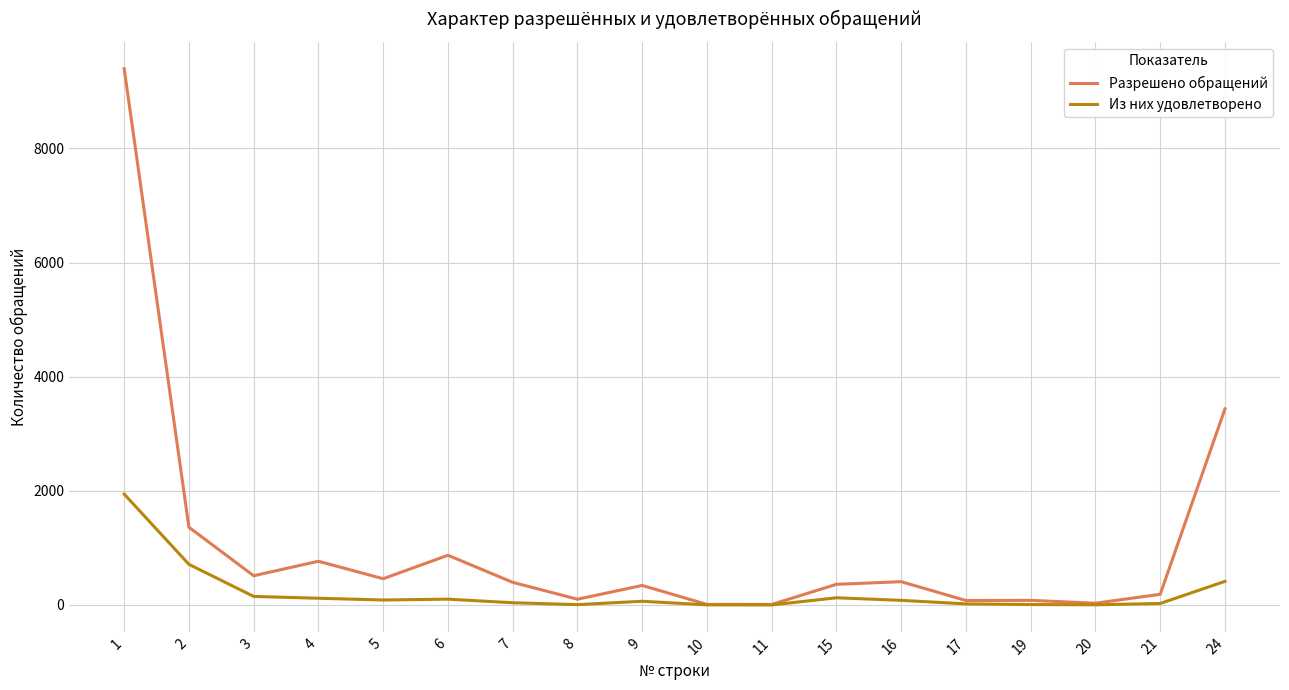

What is the difference between the maximum and minimum values in the Разрешено обращений series?

9388